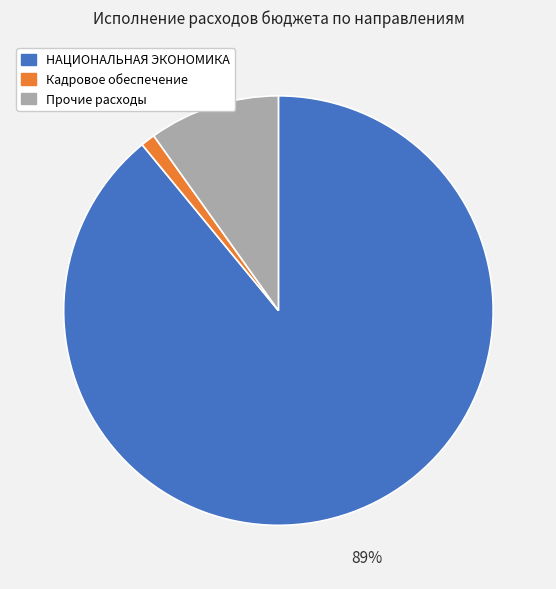

The НАЦИОНАЛЬНАЯ ЭКОНОМИКА slice represents 53% of the pie. True or false?

False